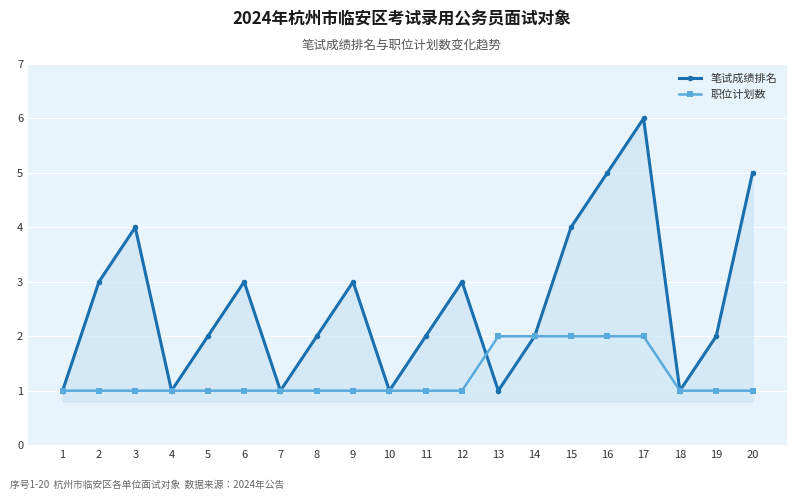

What is the value of the 职位计划数 point at the 4th from the left?

1